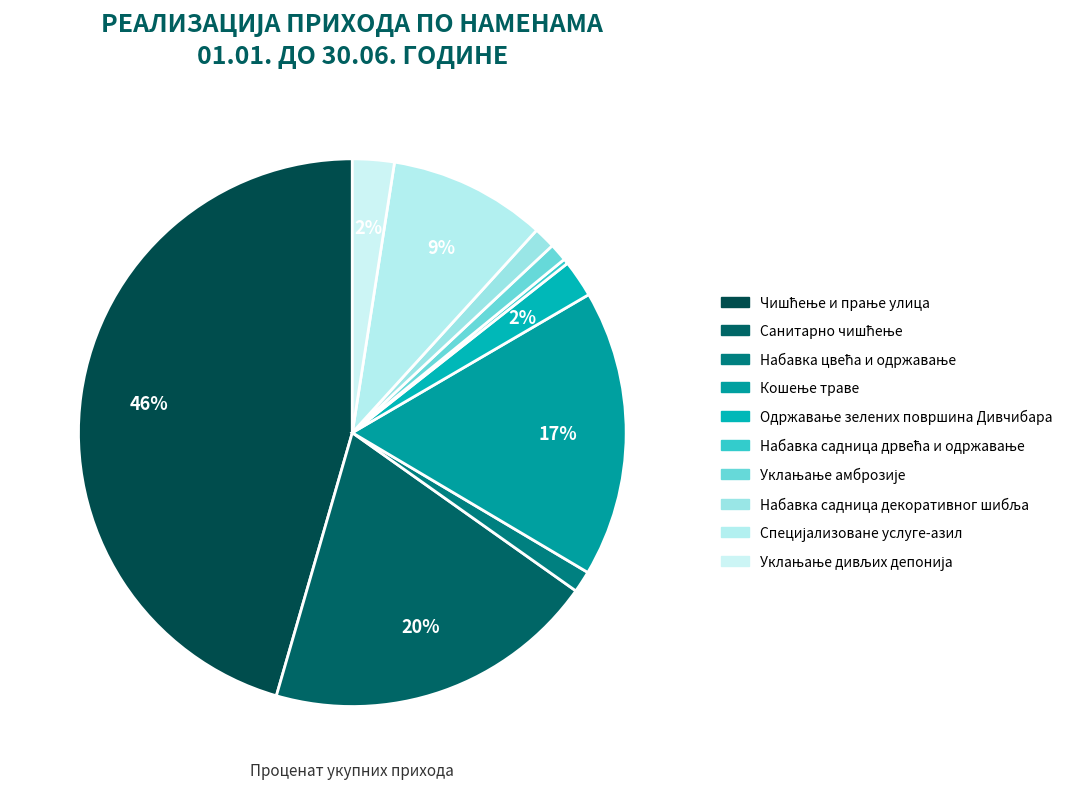

To the nearest percent, what is the combined percentage of Уклањање амброзије and Чишћење и прање улица?

47%